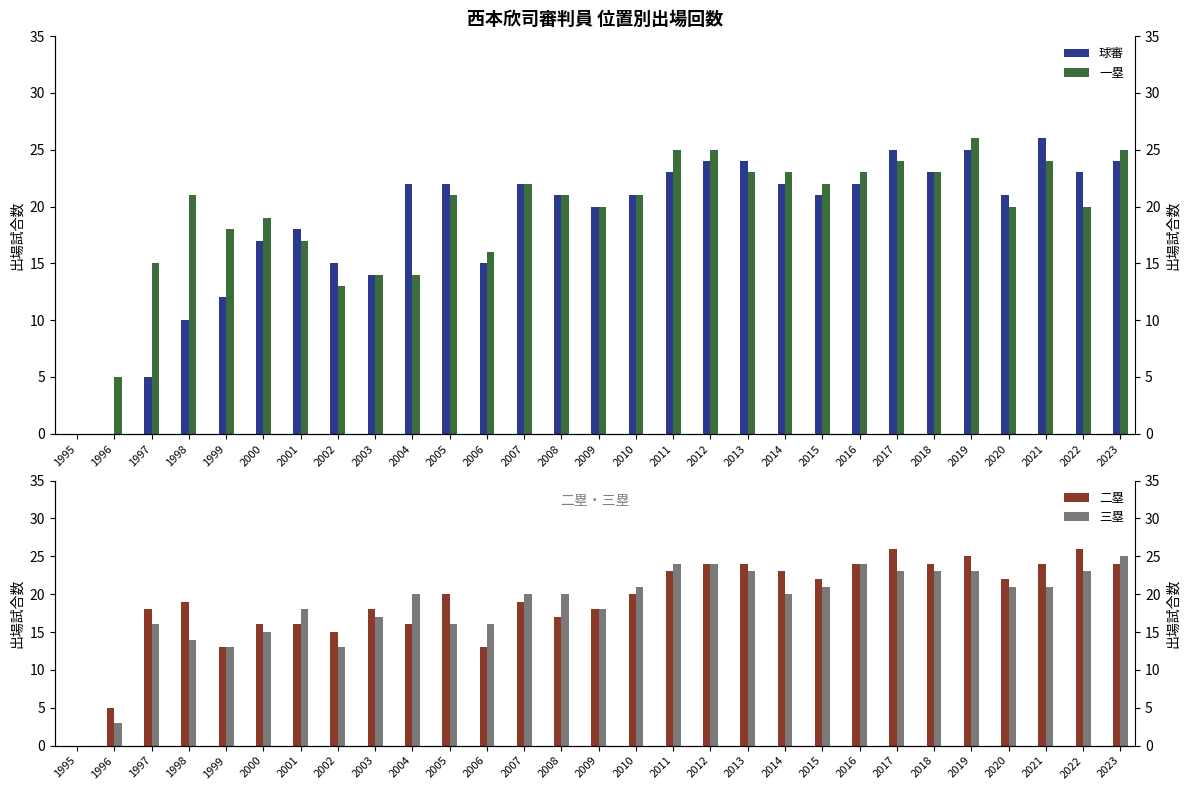

Reading right to left, list all the values displayed in this chart.

球審: 24	23	26	21	25	23	25	22	21	22	24	24	23	21	20	21	22	15	22	22	14	15	18	17	12	10	5	0	0
一塁: 25	20	24	20	26	23	24	23	22	23	23	25	25	21	20	21	22	16	21	14	14	13	17	19	18	21	15	5	0
二塁: 24	26	24	22	25	24	26	24	22	23	24	24	23	20	18	17	19	13	20	16	18	15	16	16	13	19	18	5	0
三塁: 25	23	21	21	23	23	23	24	21	20	23	24	24	21	18	20	20	16	16	20	17	13	18	15	13	14	16	3	0